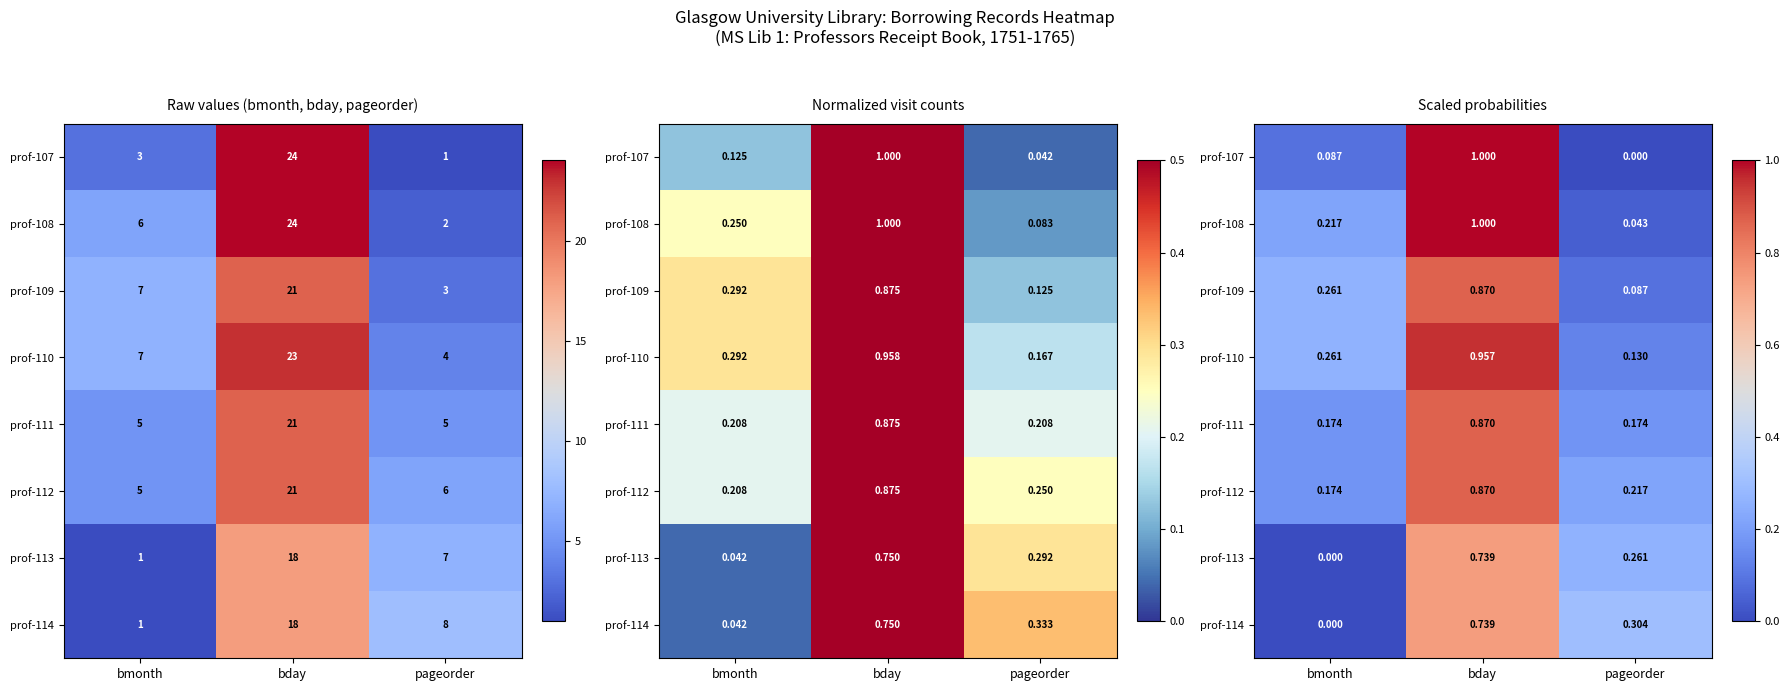

Is it true that prof-109 equals 0.9 at bday?

True